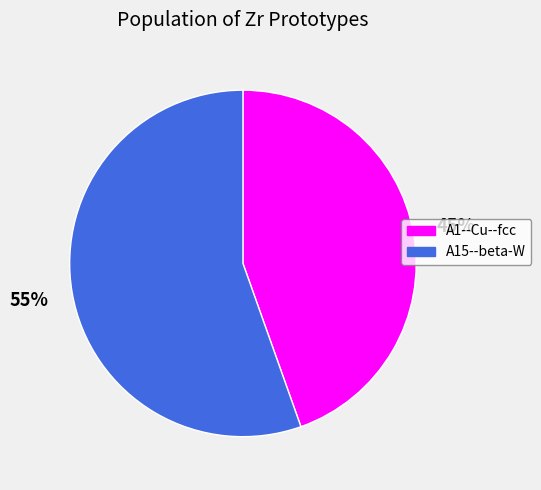

Rank the categories by value from lowest to highest.

A1--Cu--fcc, A15--beta-W